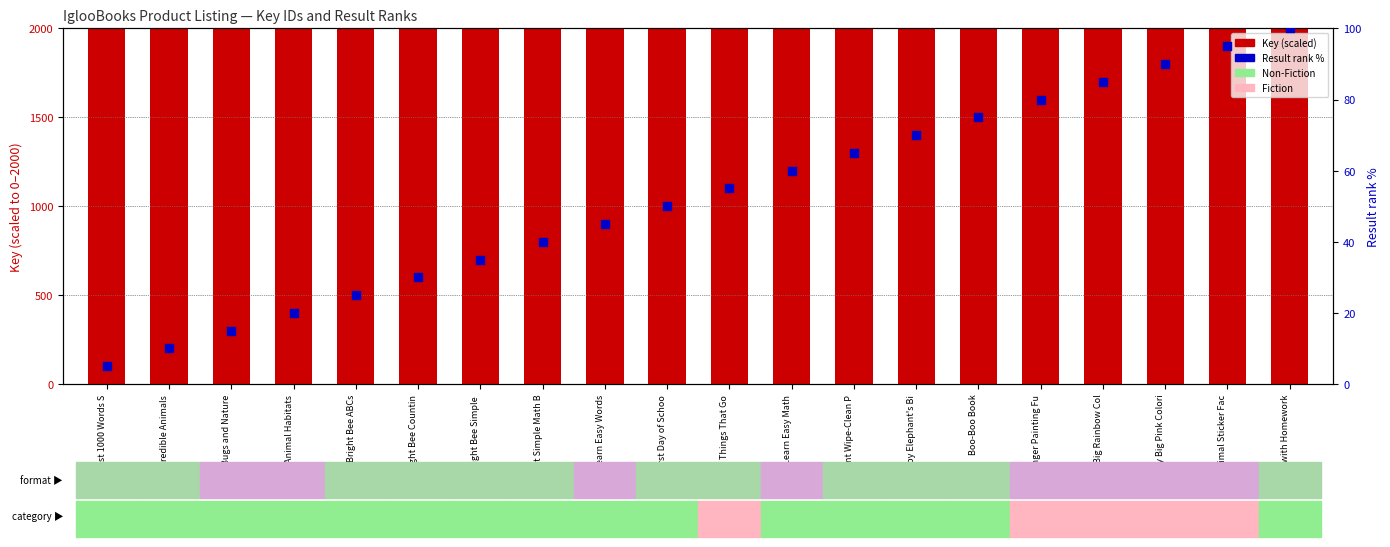

What are all the series names shown in the legend?

Key (scaled), Result rank %